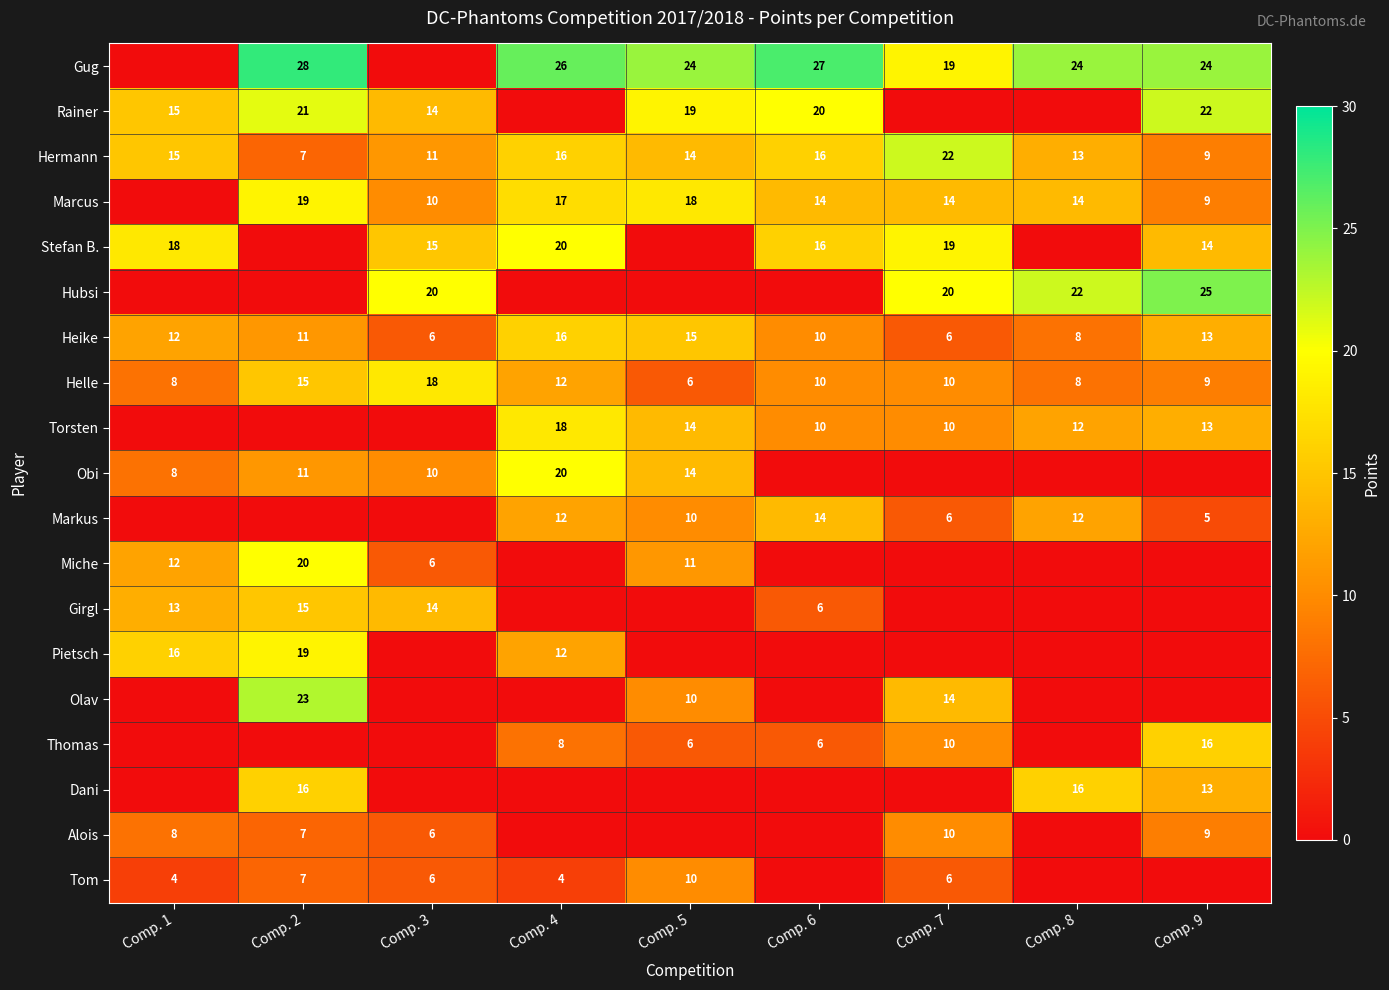

What is the spread (max minus min) of values at Comp. 8?

24